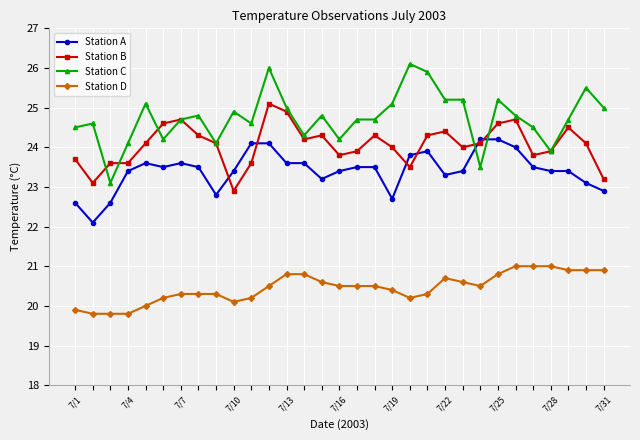

What is the greatest value displayed?

26.1